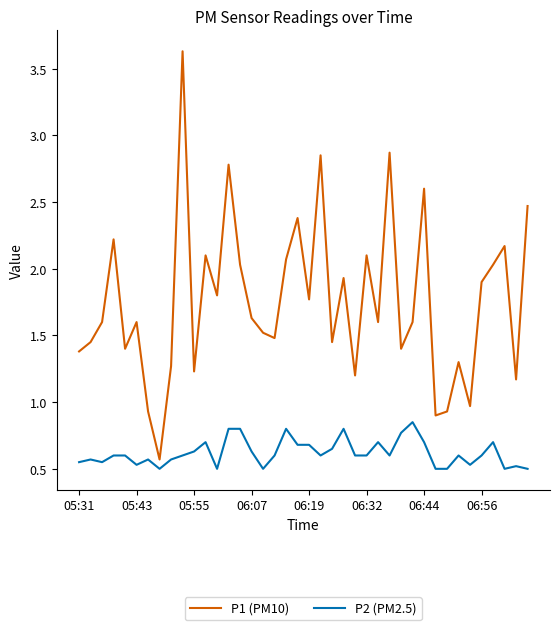

What is the maximum value for P1 (PM10)?

3.6